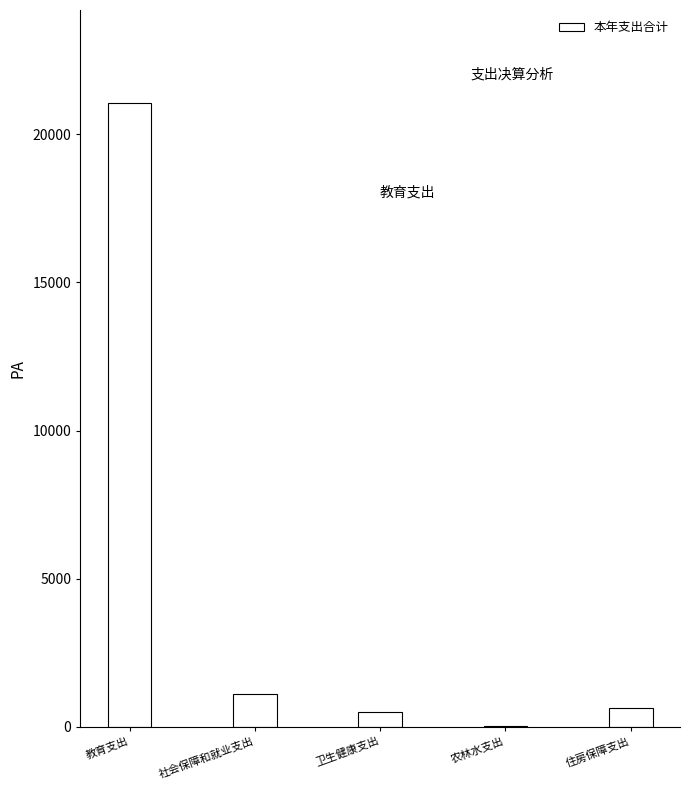

At which category does the chart reach its peak across all series?

教育支出